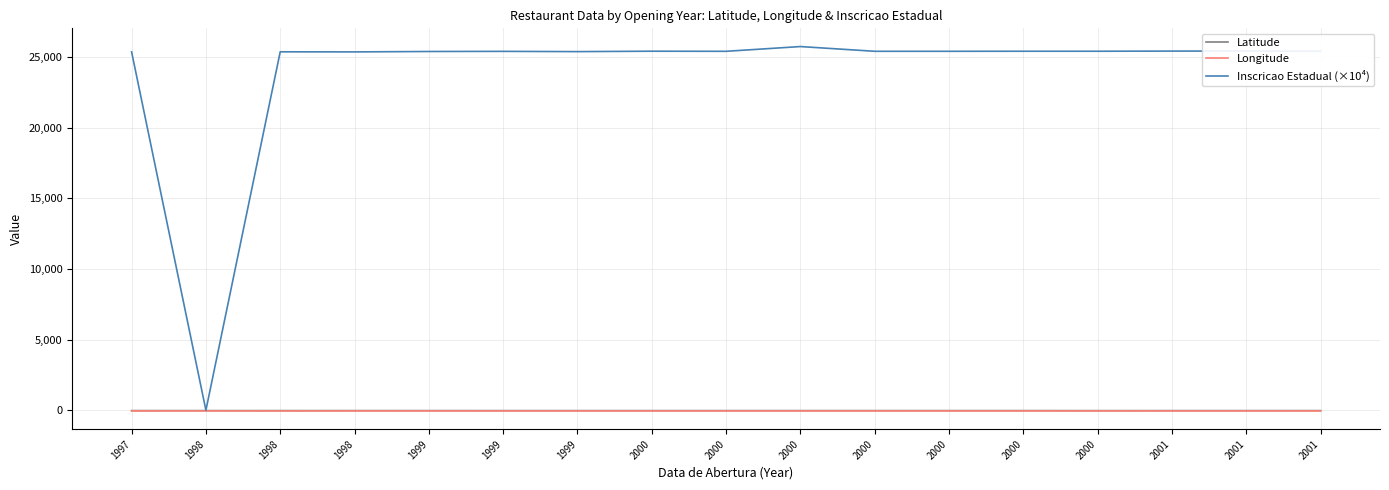

Between 2000 and 2001, which series saw the biggest shift?

Inscricao Estadual (×10⁴)